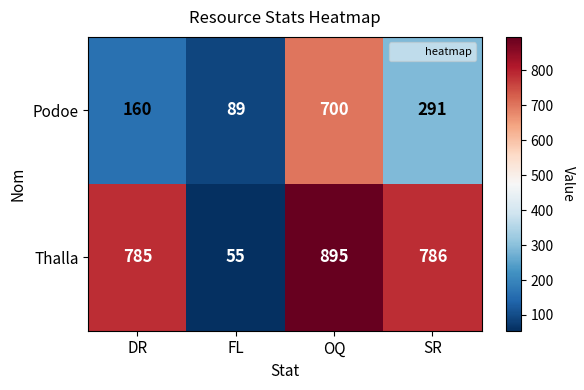

Rank the series by their maximum value, from lowest to highest.

Podoe, Thalla